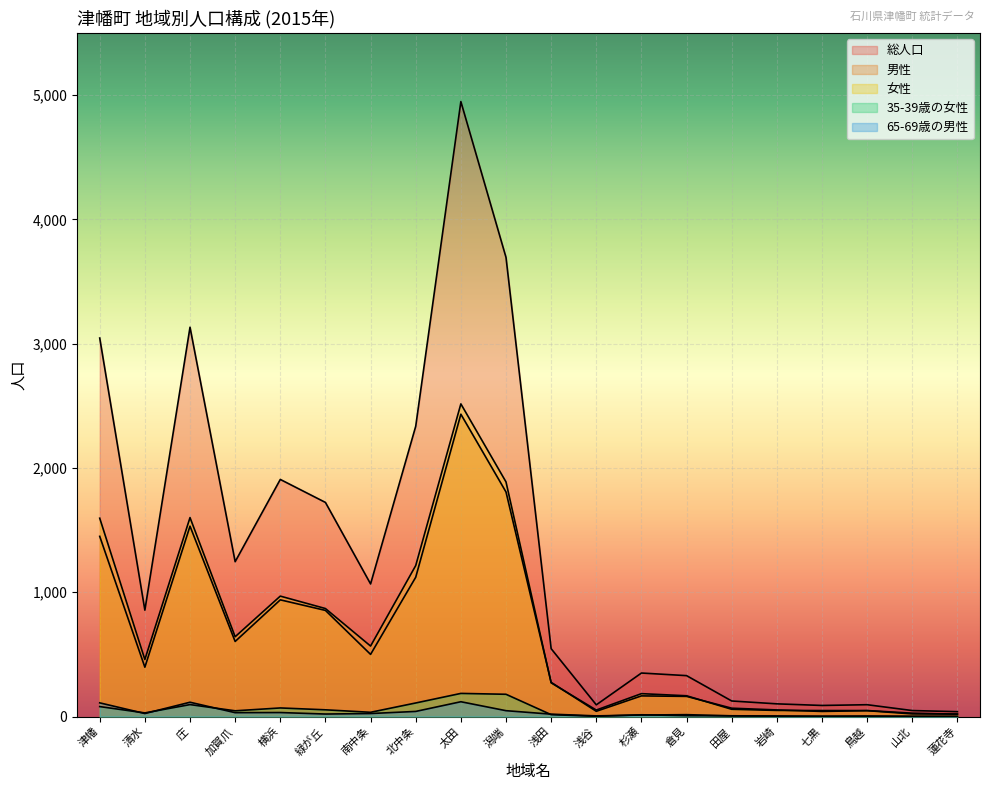

What are all the series names shown in the legend?

総人口, 男性, 女性, 35-39歳の女性, 65-69歳の男性